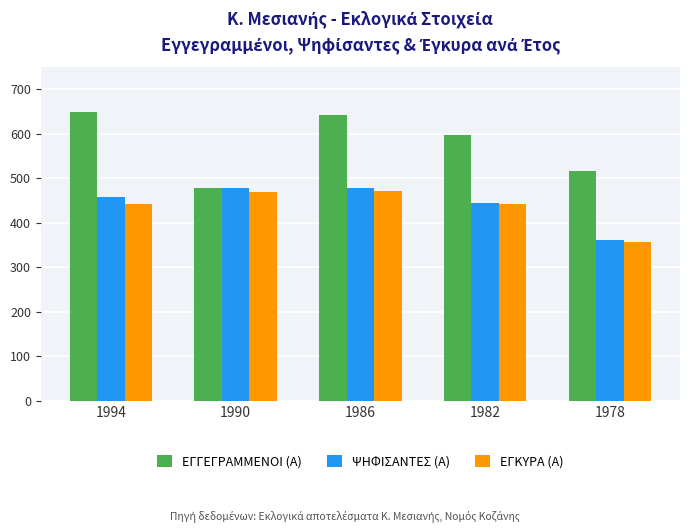

Is it true that ΕΓΓΕΓΡΑΜΜΕΝΟΙ (Α) equals 516 at 1978?

True